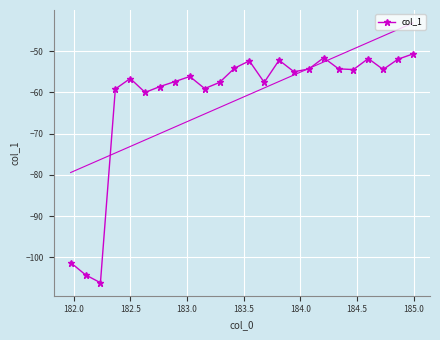

What is the value of the col_1 point at the 6th from the left?

-60.0